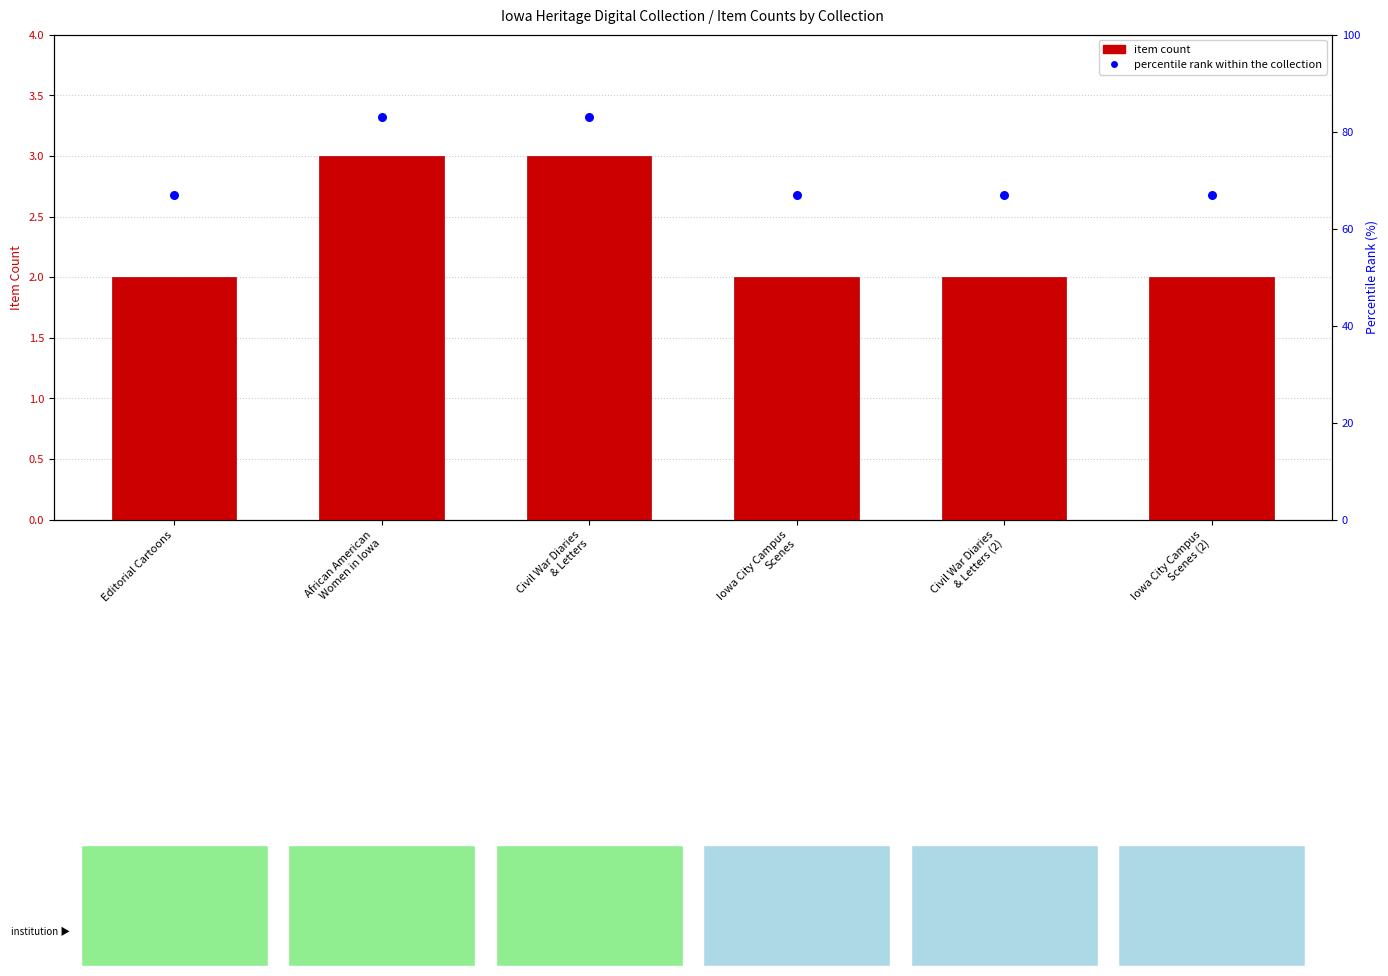

What are all the series names shown in the legend?

item count, percentile rank within the collection